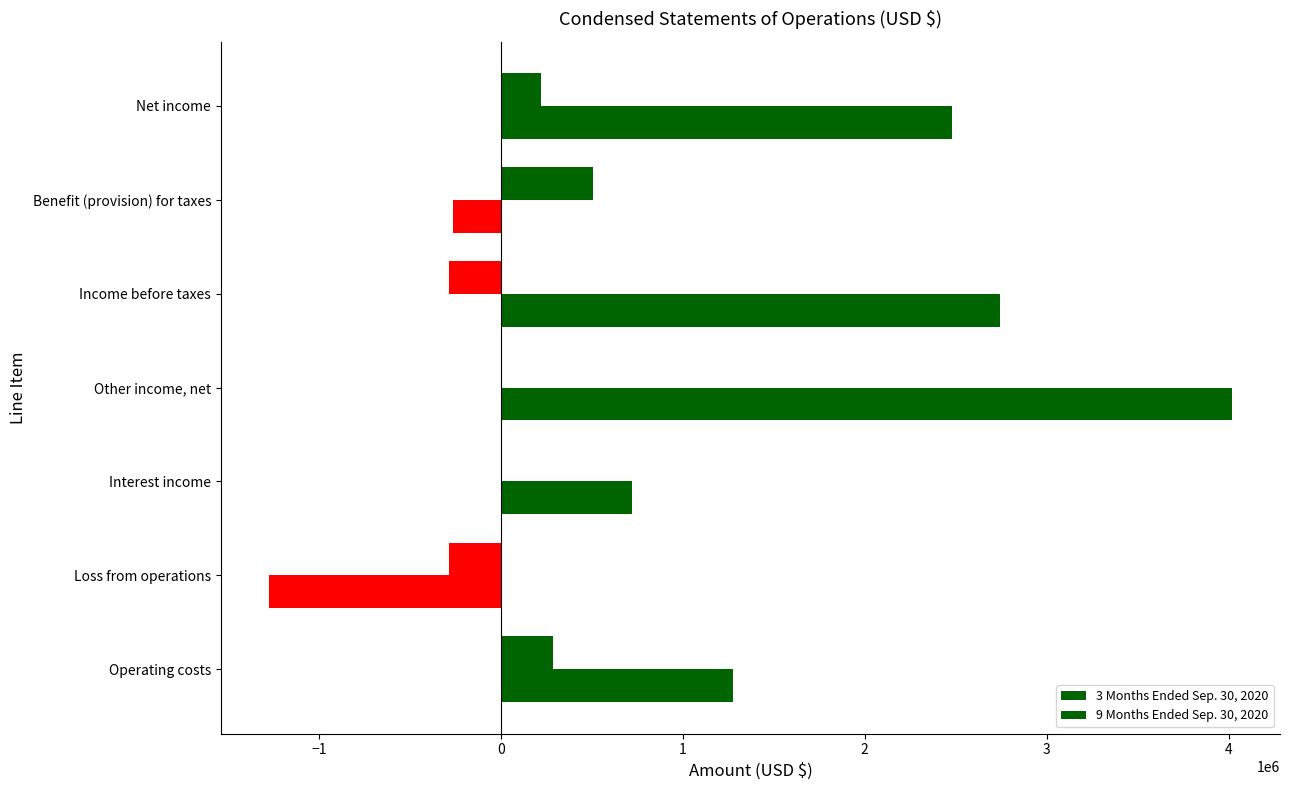

What is the difference between the maximum and minimum values in the 9 Months Ended Sep. 30, 2020 series?

5291669